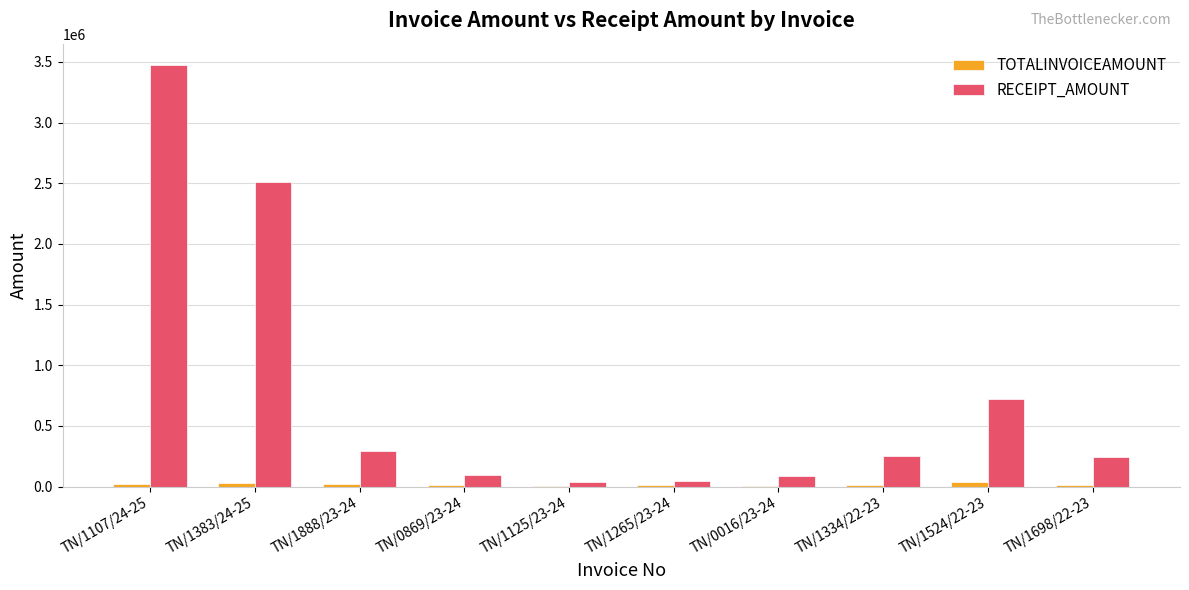

What is the total value across all series at TN/1265/23-24?

54928